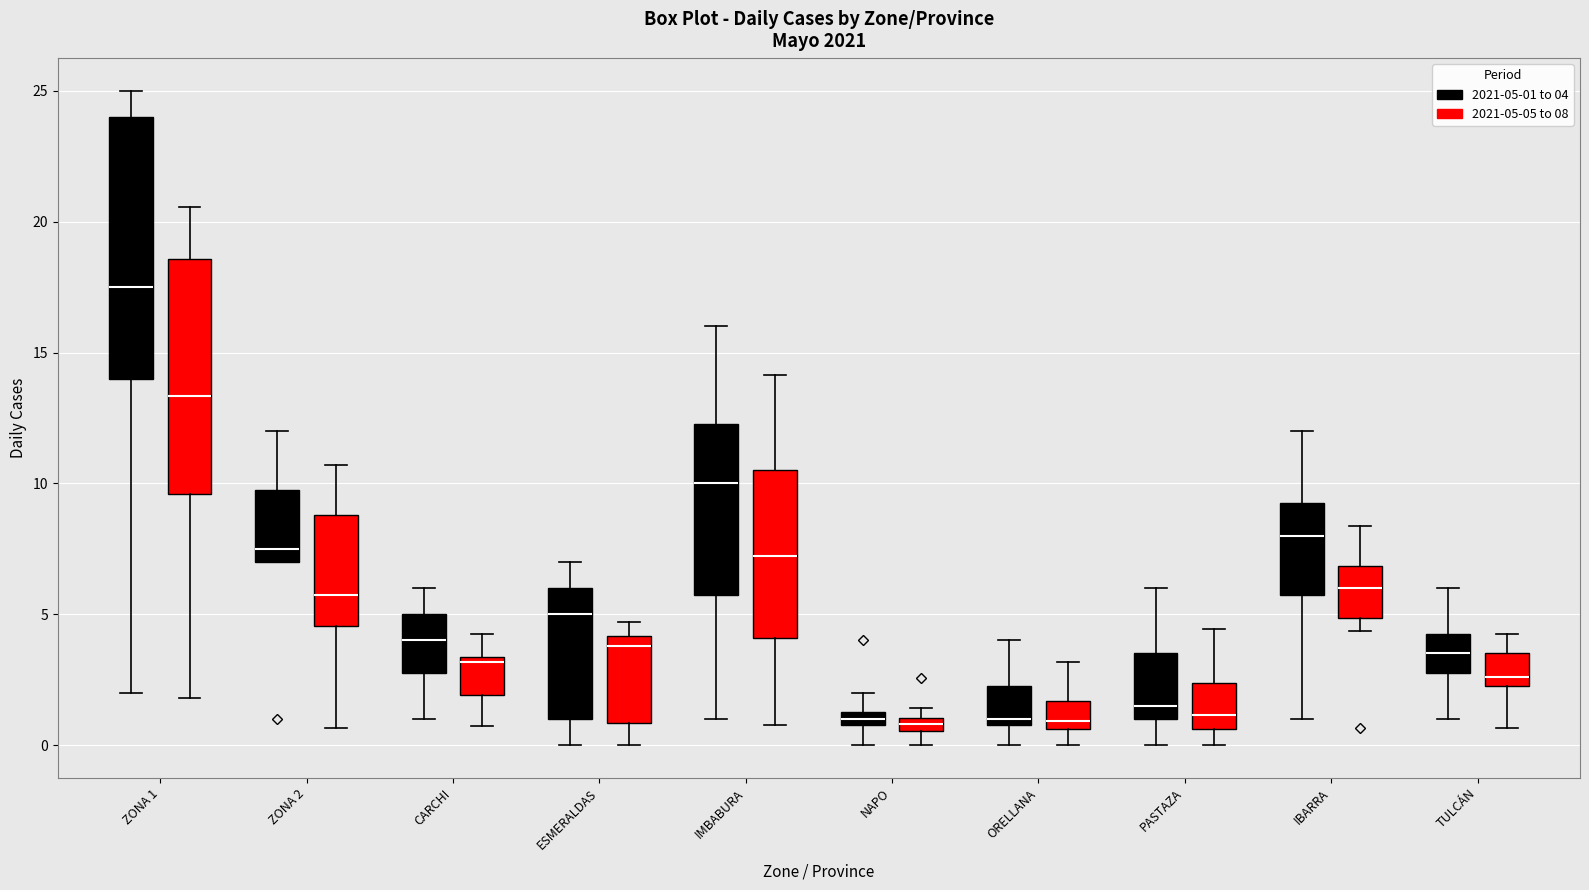

Comparing the boxes themselves (not the whiskers), which one is the tallest?

ZONA 1 (2021-05-01 to 04)